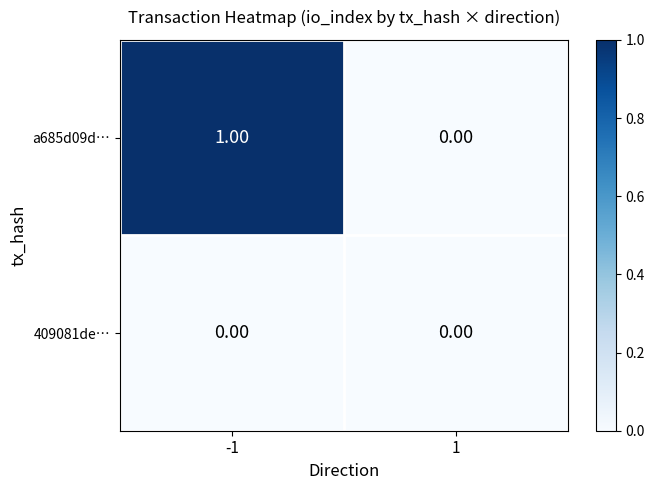

Rank the series by their maximum value, from lowest to highest.

409081de…, a685d09d…